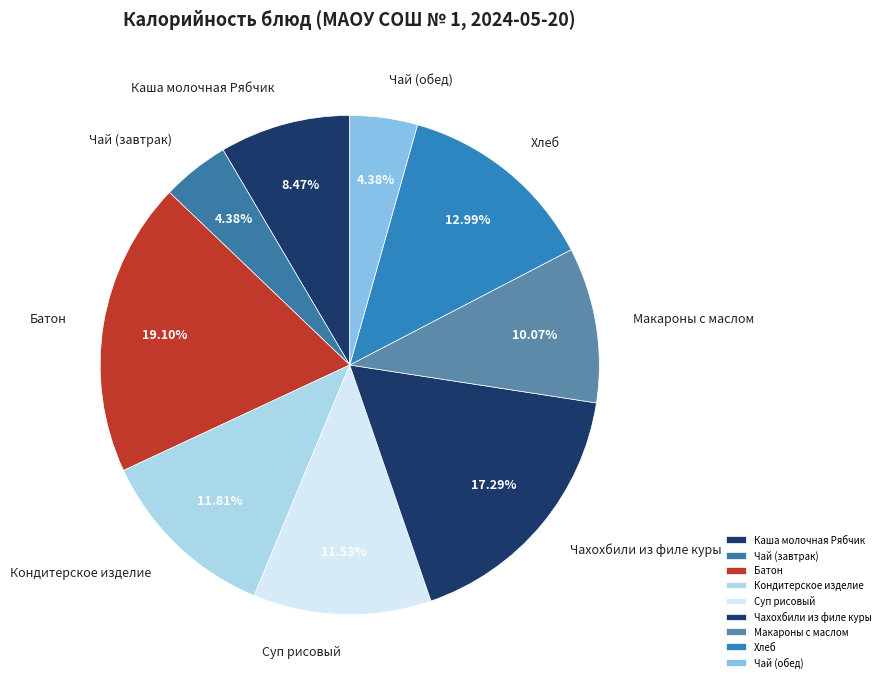

To the nearest percent, what is the combined percentage of Хлеб and Суп рисовый?

25%